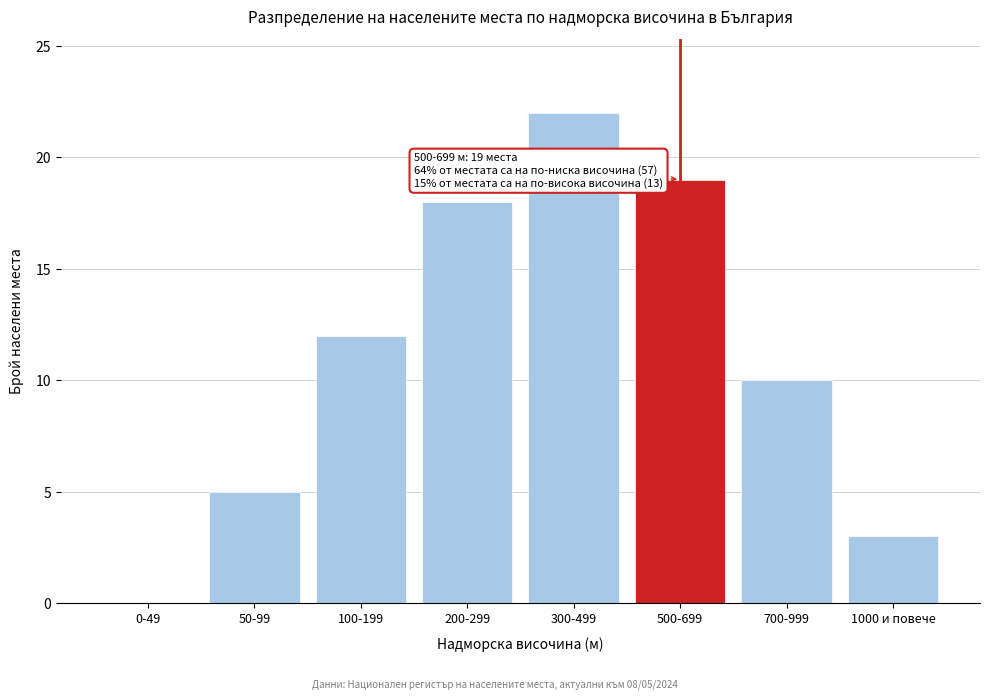

Reading left to right, list all the values displayed in this chart.

0-49=0	50-99=5	100-199=12	200-299=18	300-499=22	500-699=19	700-999=10	1000 и повече=3